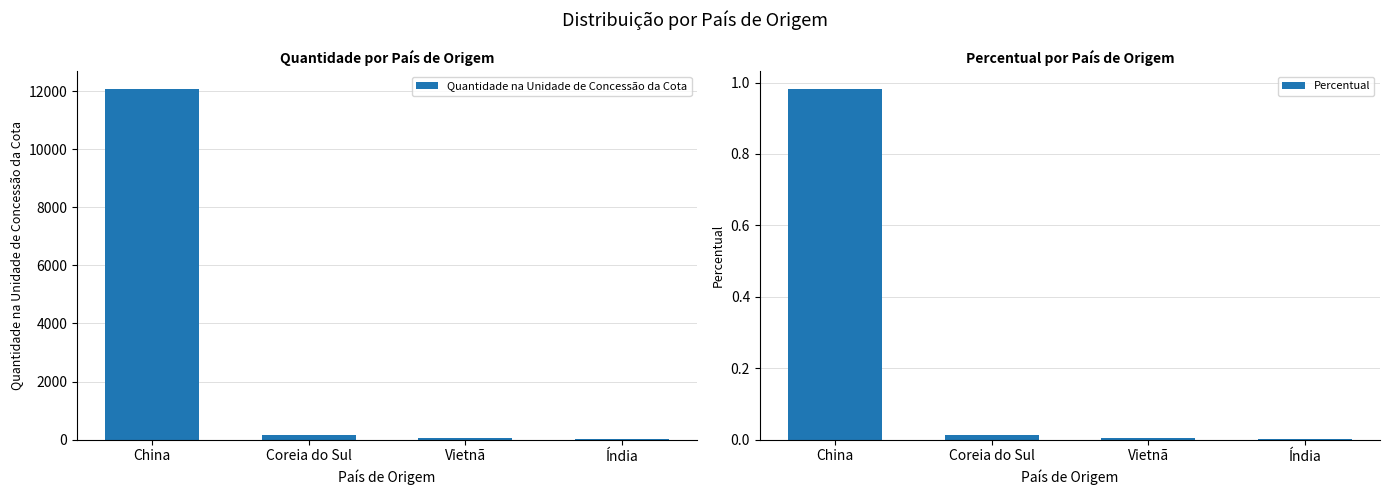

List the series in order of their overall mean, highest first.

Quantidade na Unidade de Concessão da Cota, Percentual